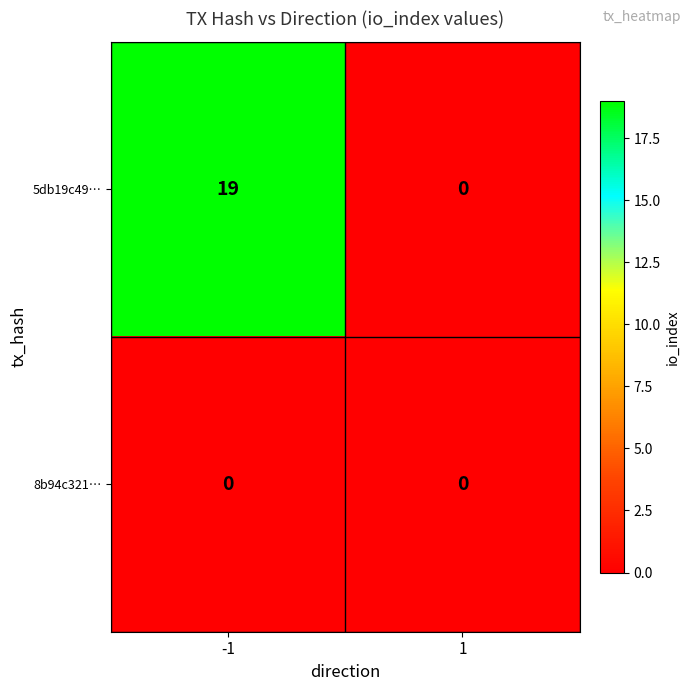

The 5db19c49… series shows 0 at 1. True or false?

True